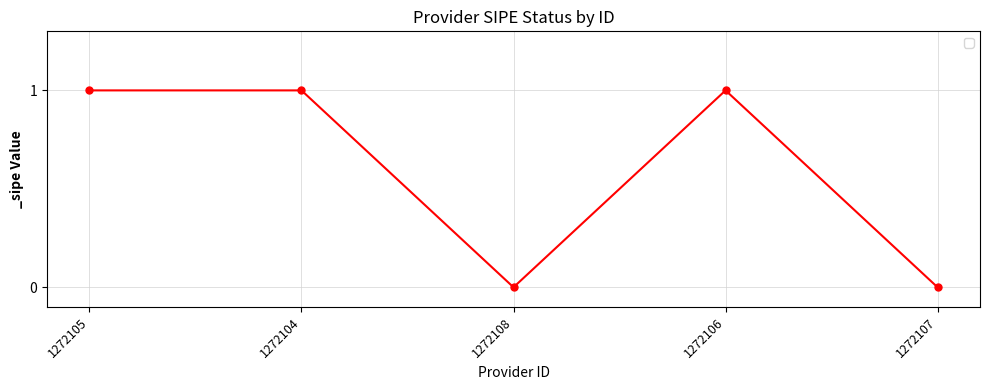

What is the label of the 1st point from the left?

1272105